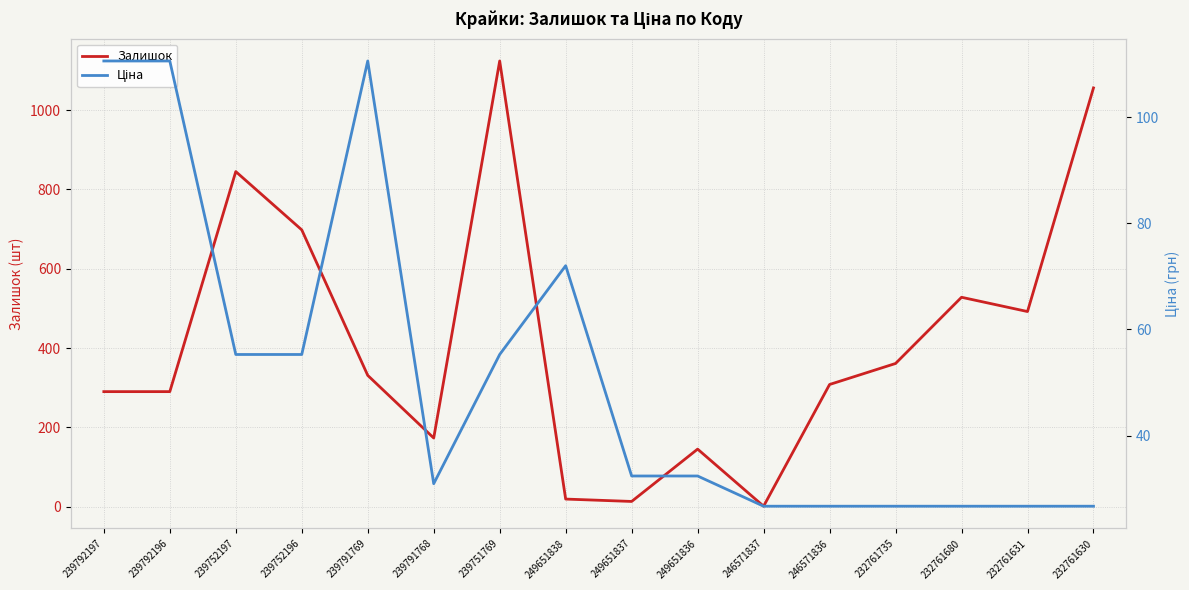

How many values in the Залишок series exceed 331?

7